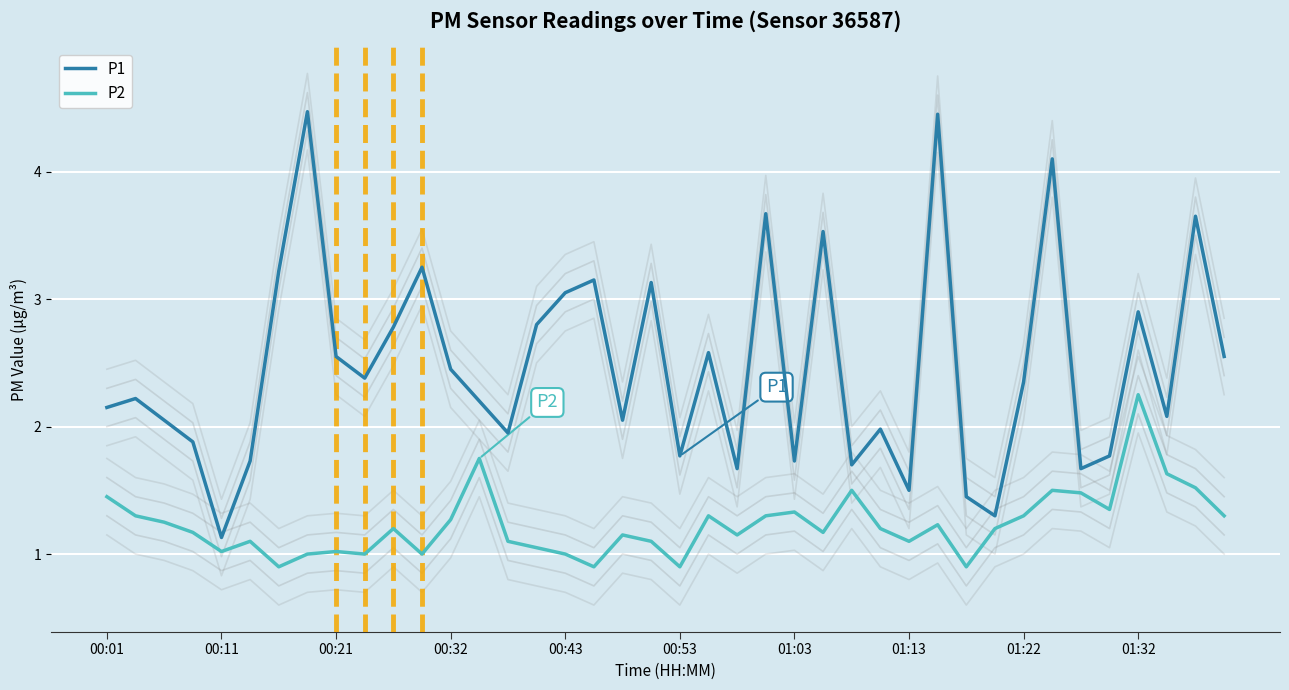

True or false: P1 has a value of 0.9 at 01:13.

False